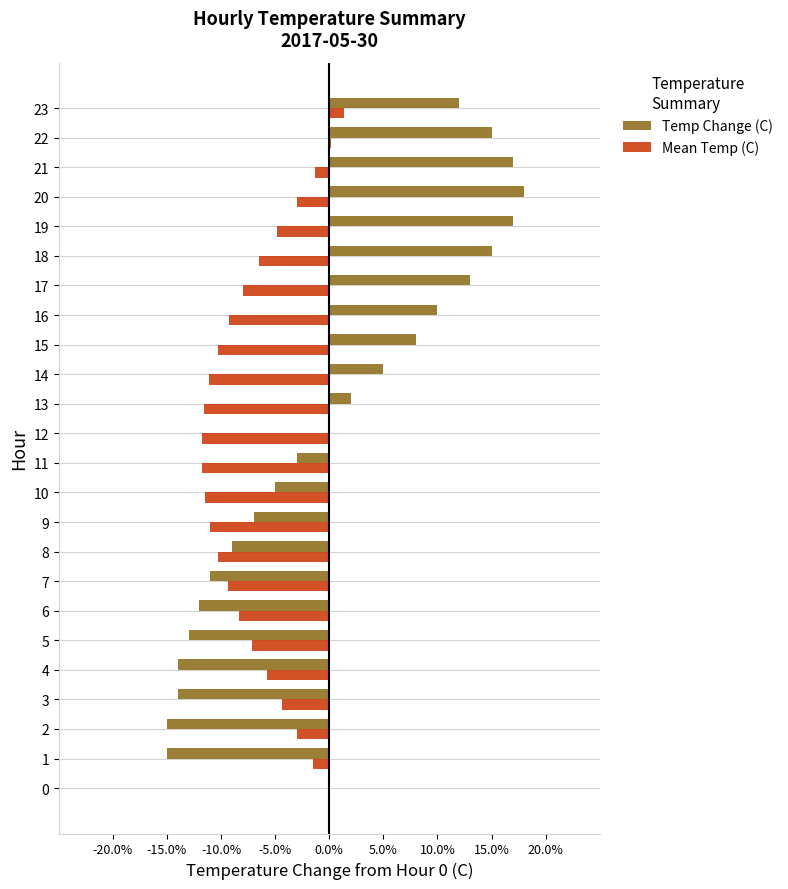

What are all the series names shown in the legend?

Temp Change (C), Mean Temp (C)